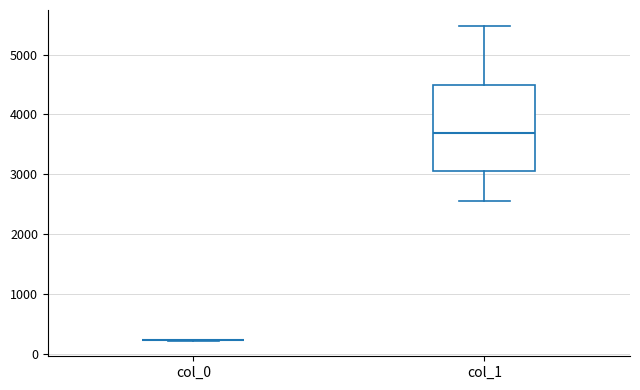

Reading left to right, transcribe this box plot: for each box, give where its median line is, the range the box spans, and where its two whiskers end, as read against the y-axis. The values are not printed on the chart, so give them approximately, as read against the axis.

col_0: box collapsed to a line at 200, whiskers 200 to 200
col_1: median 3700, box 3100 to 4500, whiskers 2600 to 5500